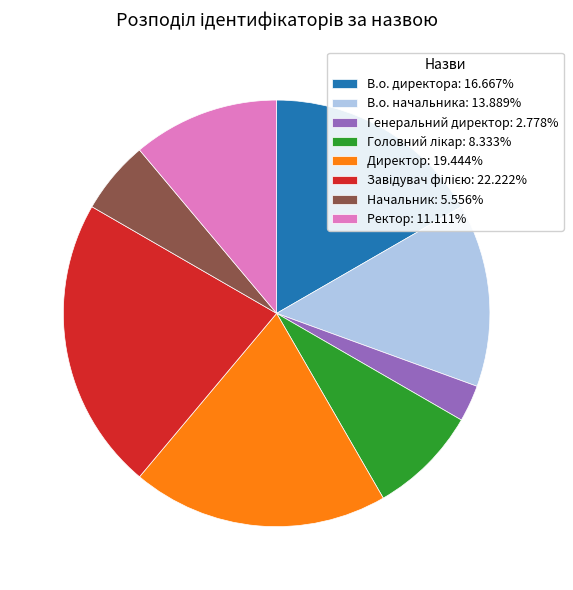

Does any single category account for the majority?

No